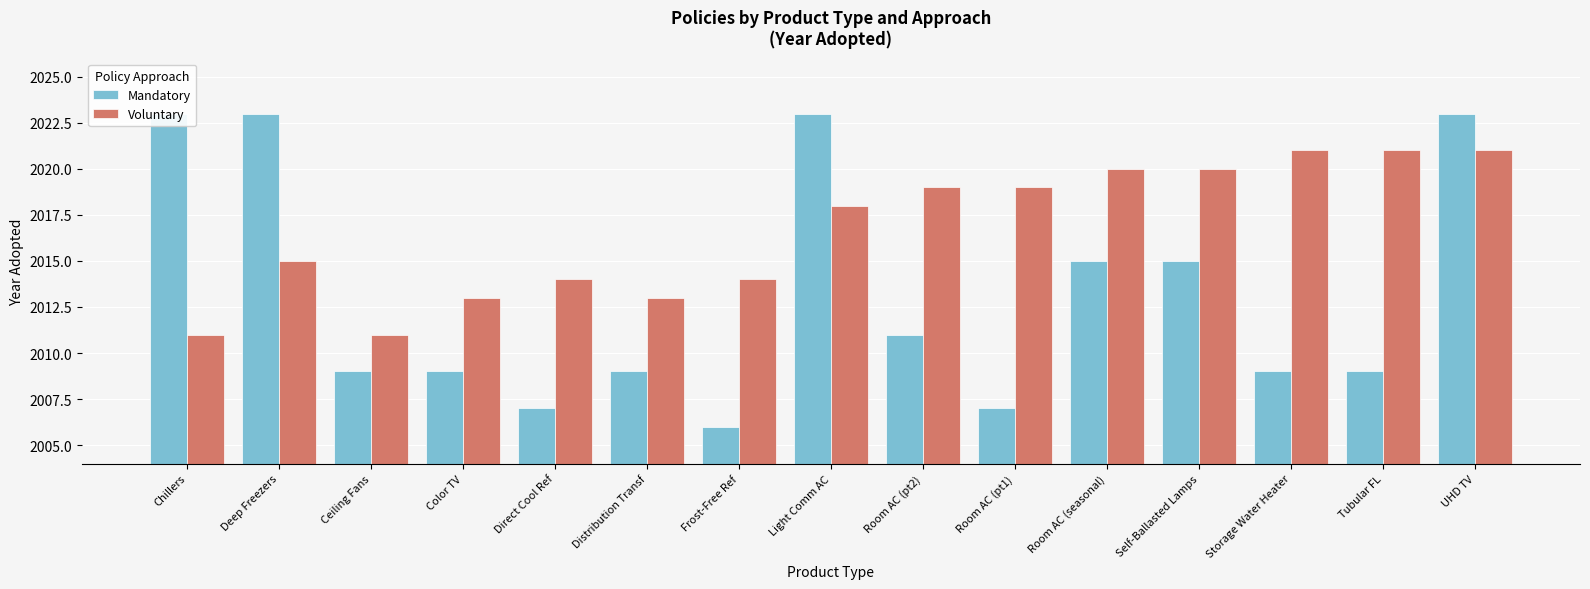

List the labels in order of Voluntary value, smallest first.

Chillers, Ceiling Fans, Color TV, Distribution Transf, Direct Cool Ref, Frost-Free Ref, Deep Freezers, Light Comm AC, Room AC (pt2), Room AC (pt1), Room AC (seasonal), Self-Ballasted Lamps, Storage Water Heater, Tubular FL, UHD TV